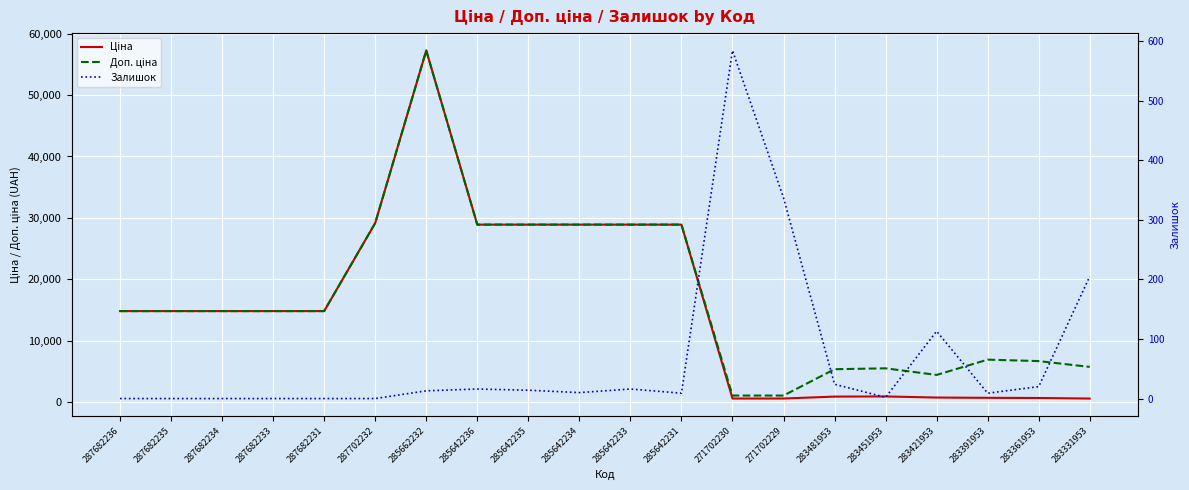

At which category does Доп. ціна reach its first local valley?

283421953